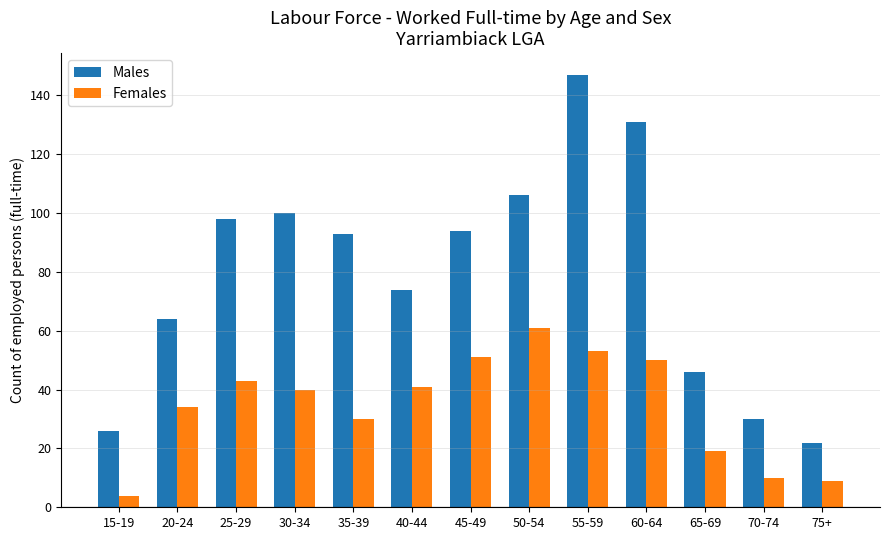

At which label does Females first exceed 40?

25-29